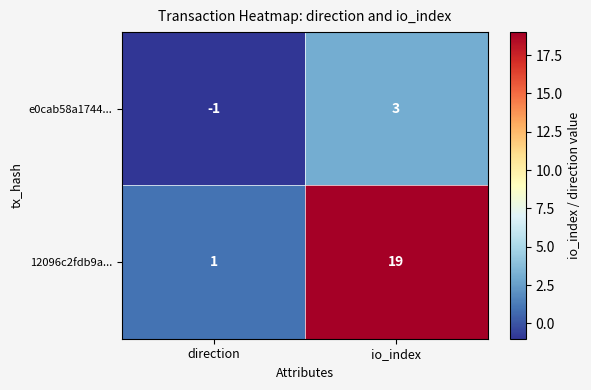

At which label does e0cab58a1744... reach its peak?

io_index